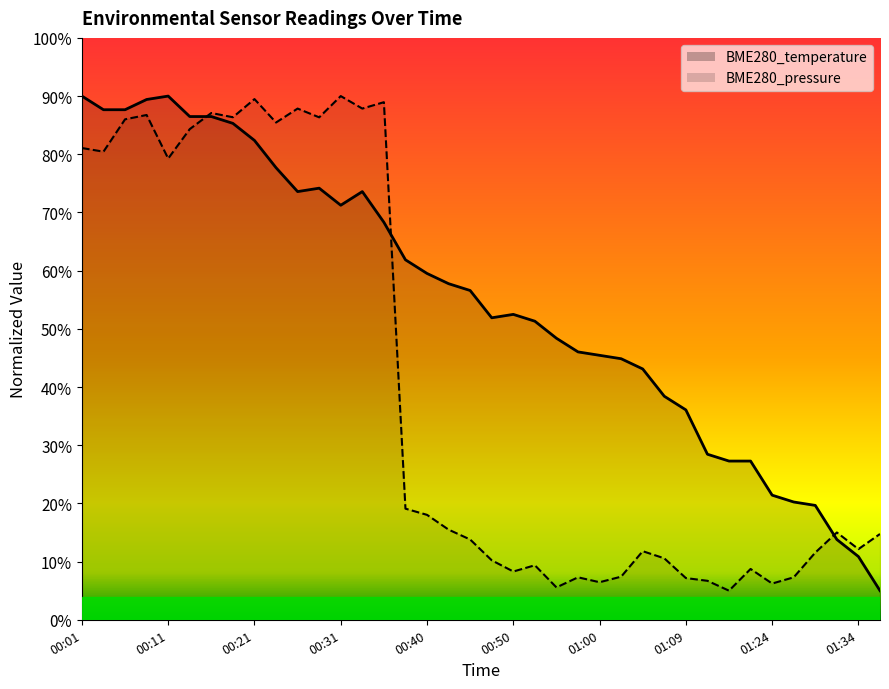

At which label does BME280_pressure reach its minimum?

01:19